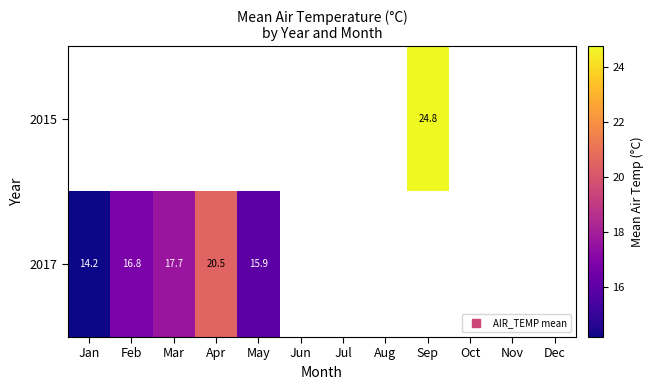

Rank the series by their maximum value, from highest to lowest.

2015, 2017